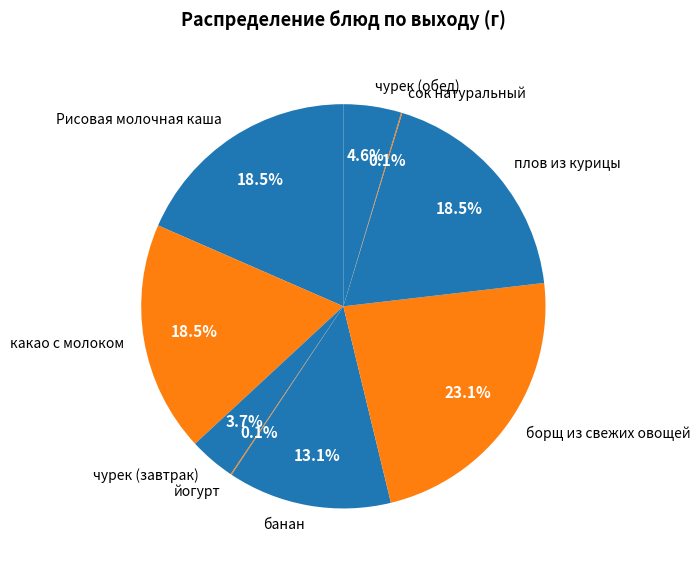

Does плов из курицы account for over 50% of the chart?

No